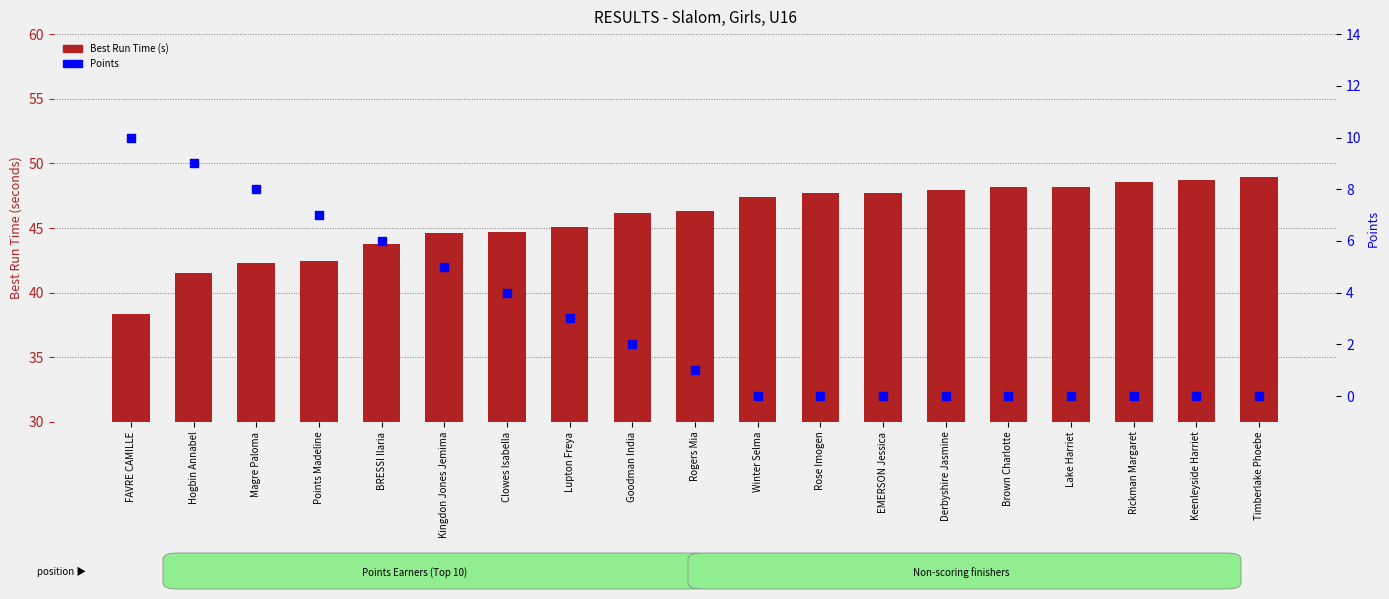

Which series has the largest total across all categories?

Best Run Time